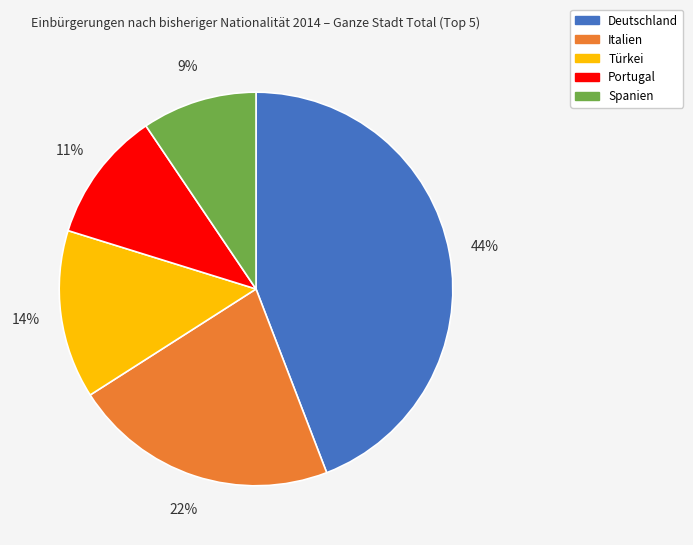

Do Spanien and Portugal together represent more than half of the pie?

No